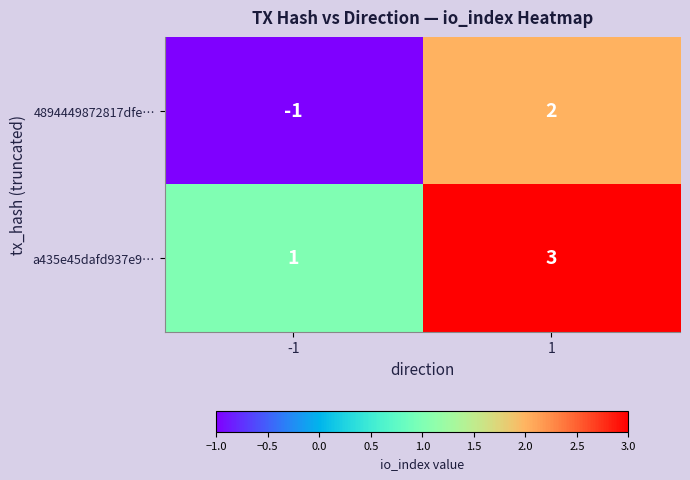

Which series has the widest spread of values?

4894449872817dfe…